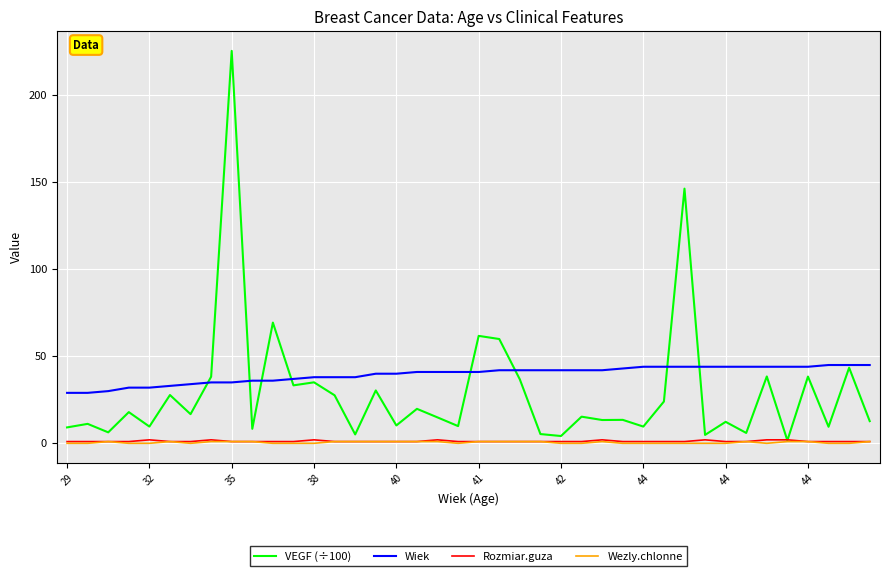

What is the minimum value for Wiek?

29.0